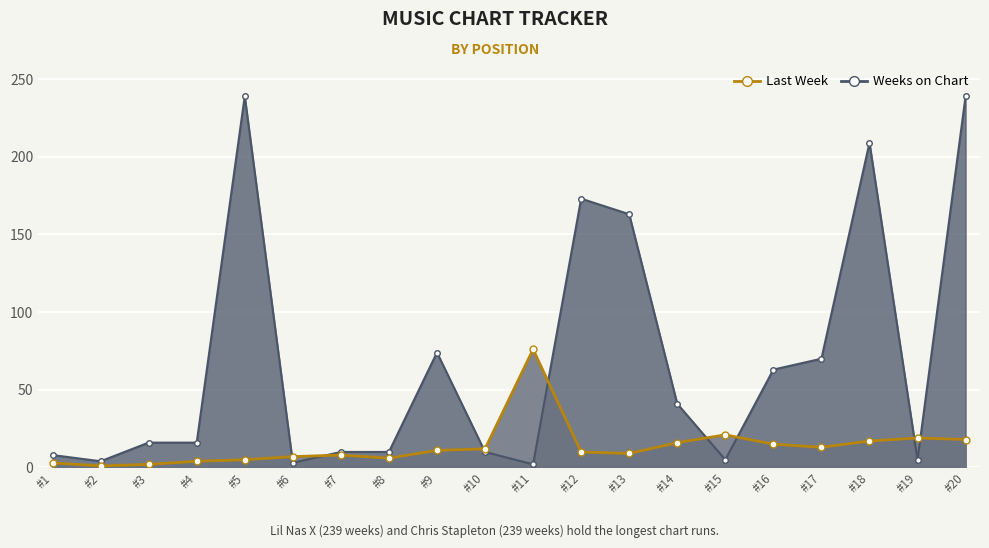

Which series ends up on top after the final intersection of Last Week and Weeks on Chart?

Weeks on Chart